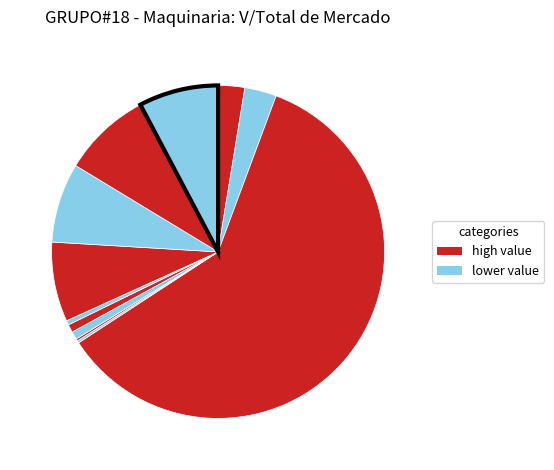

Does any single category account for the majority?

Yes